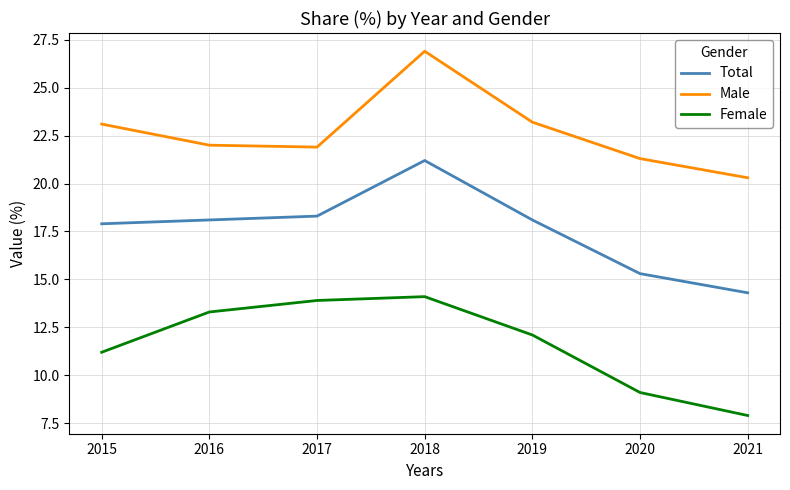

Reading right to left, list all the values displayed in this chart.

Total: 2021=14.3	2020=15.3	2019=18.1	2018=21.2	2017=18.3	2016=18.1	2015=17.9
Male: 2021=20.3	2020=21.3	2019=23.2	2018=26.9	2017=21.9	2016=22.0	2015=23.1
Female: 2021=7.9	2020=9.1	2019=12.1	2018=14.1	2017=13.9	2016=13.3	2015=11.2